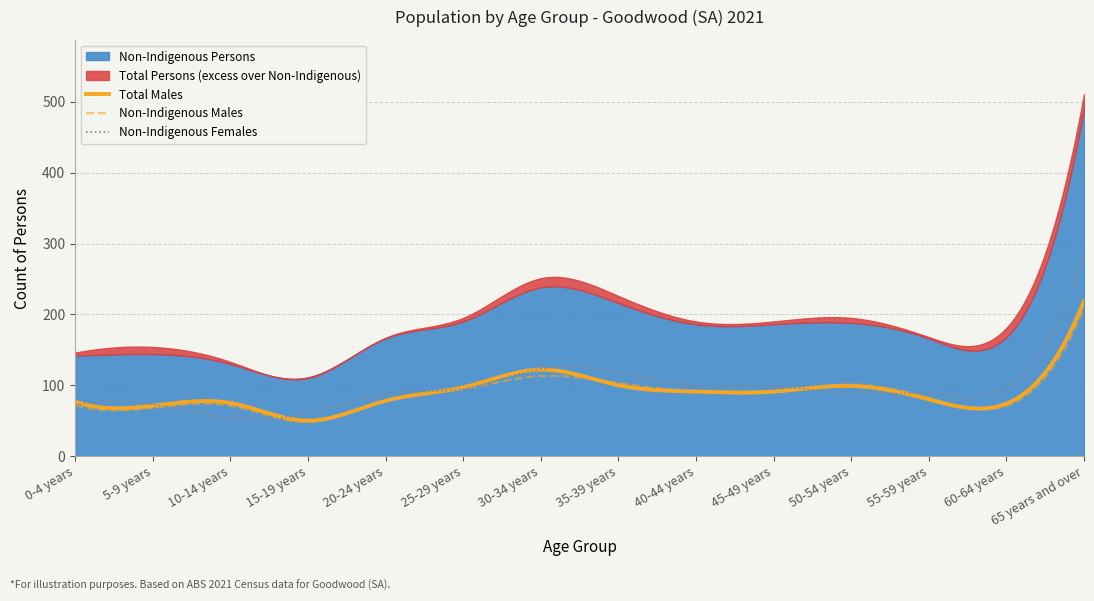

The value of Total Males at 20-24 years is 113. True or false?

False